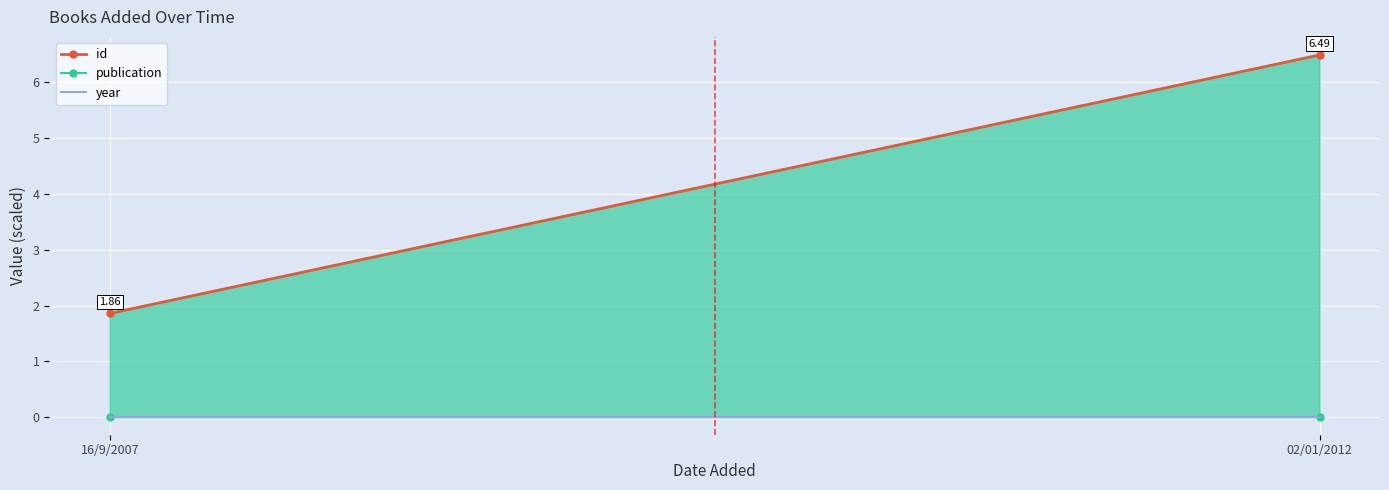

At how many categories does at least one series exceed 5?

1